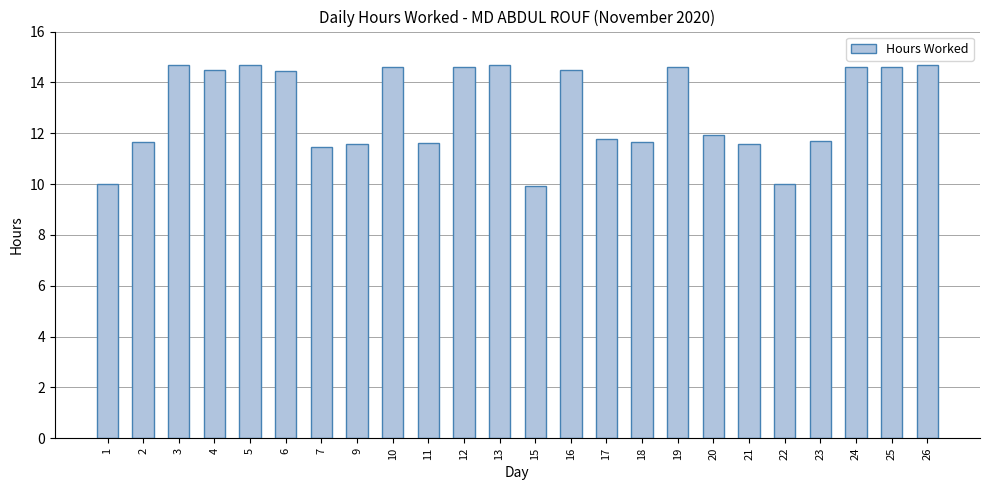

What is the value of the 6th bar from the left?

14.4